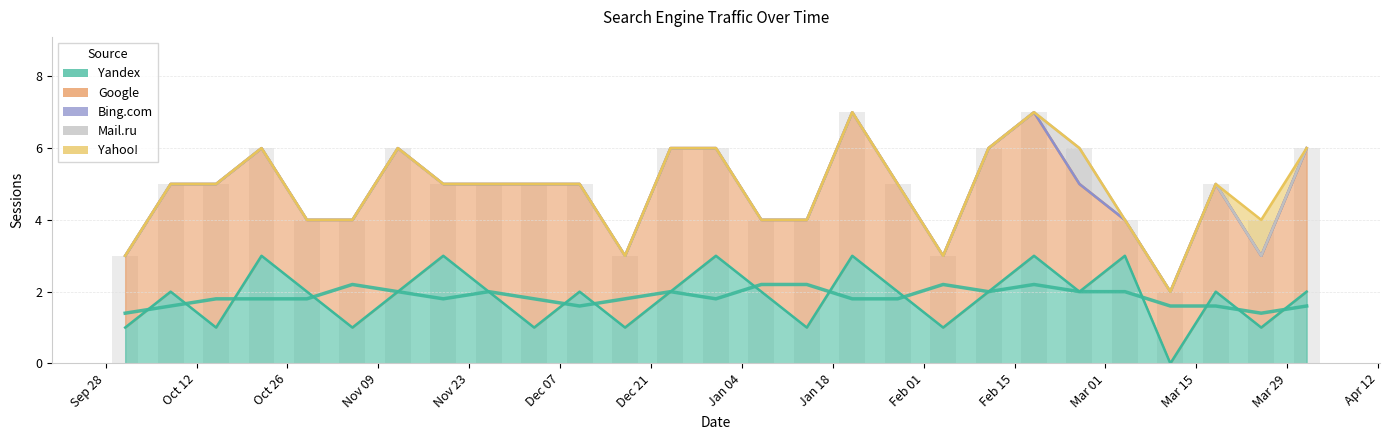

At how many categories does at least one series exceed 0?

27